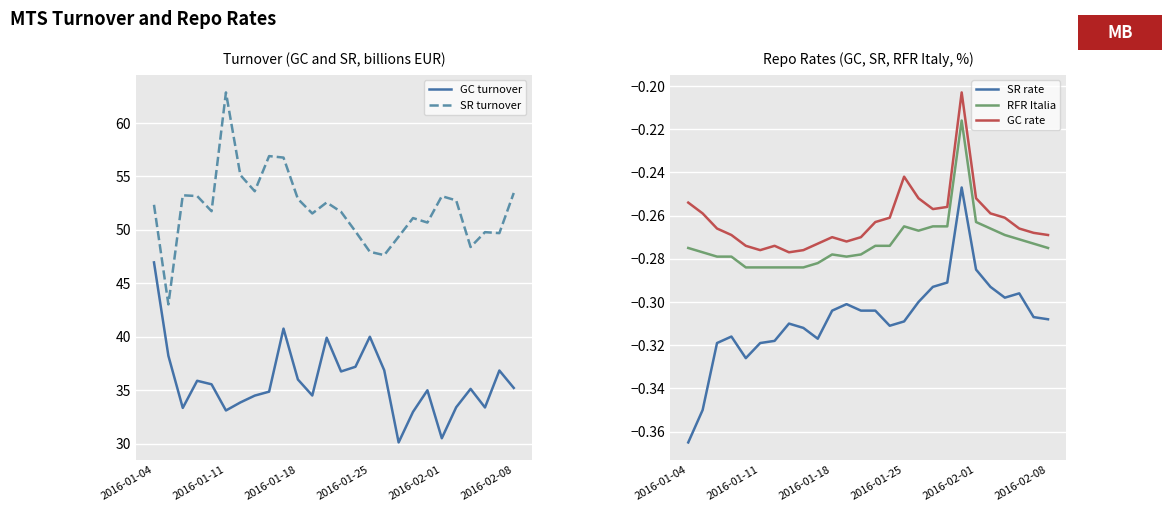

True or false: SR rate and GC rate cross at least once.

False